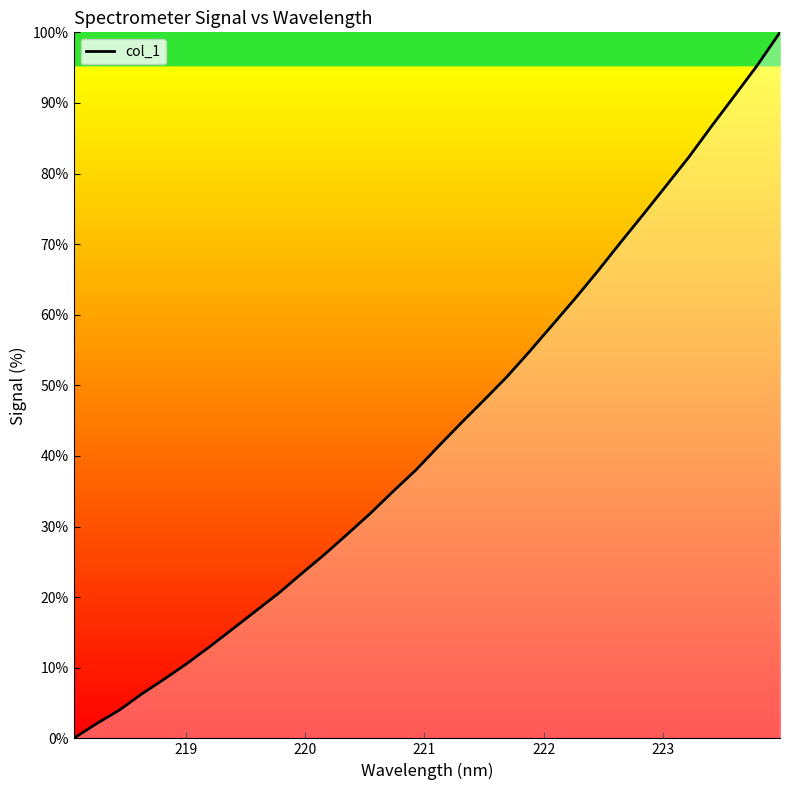

What is the maximum value shown in the chart?

100.0